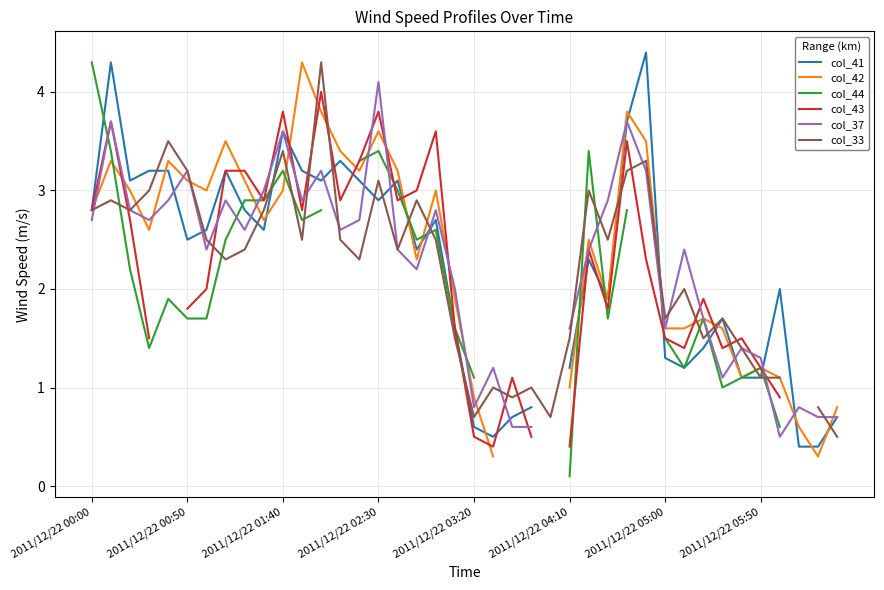

What are all the series names shown in the legend?

col_41, col_42, col_44, col_43, col_37, col_33